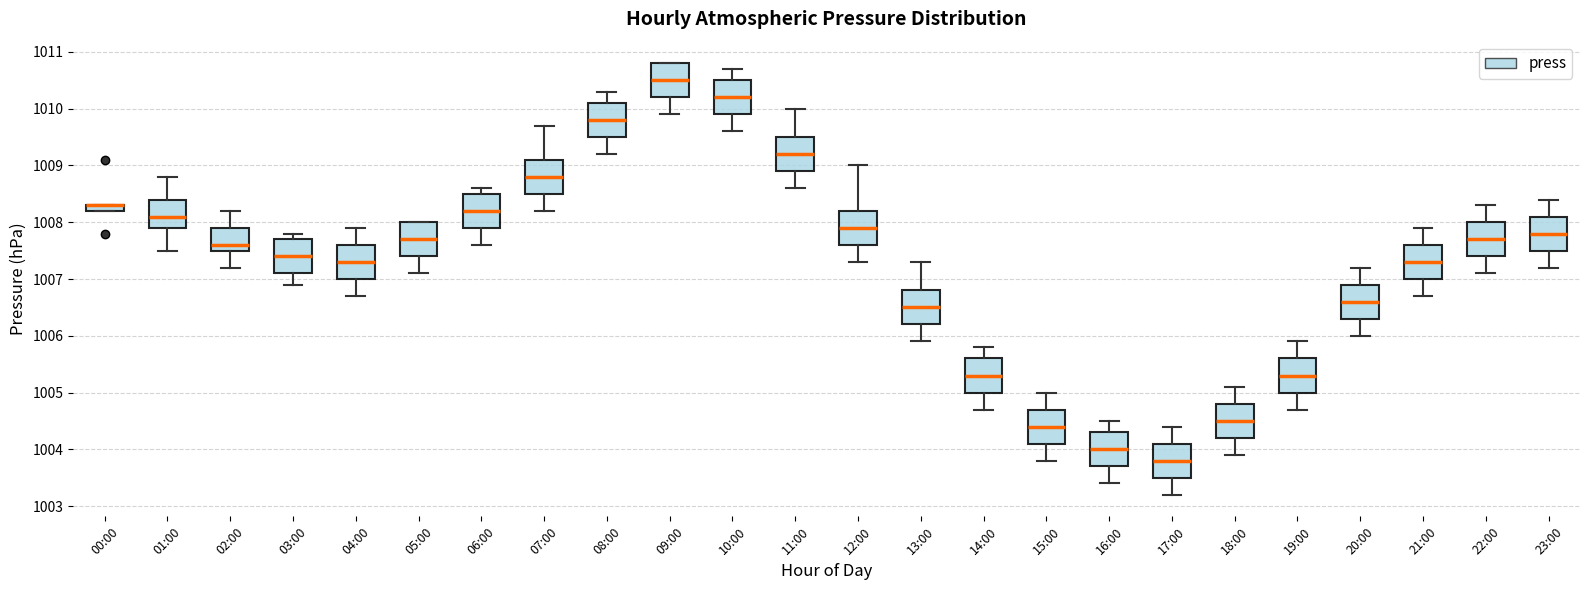

Where does the median line of the box for 03:00 sit on the y-axis? The values are not printed on the chart, so give them approximately, as read against the axis.

1007.4